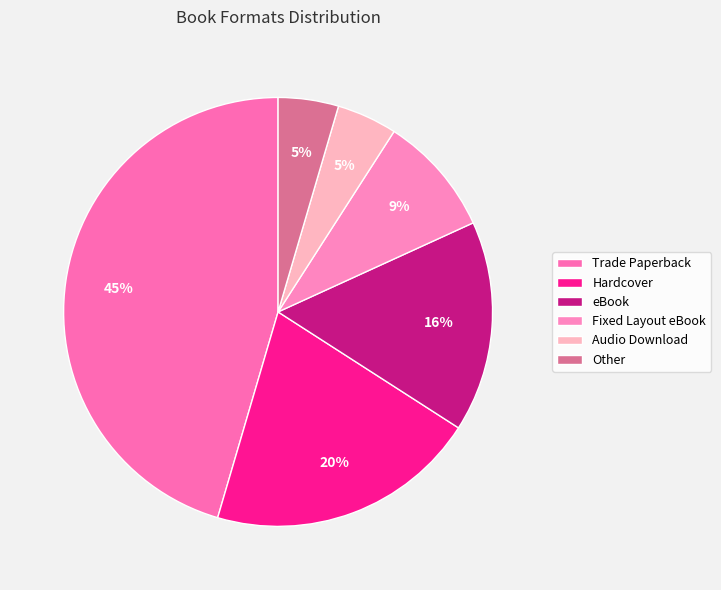

How many segments does this pie chart have?

6